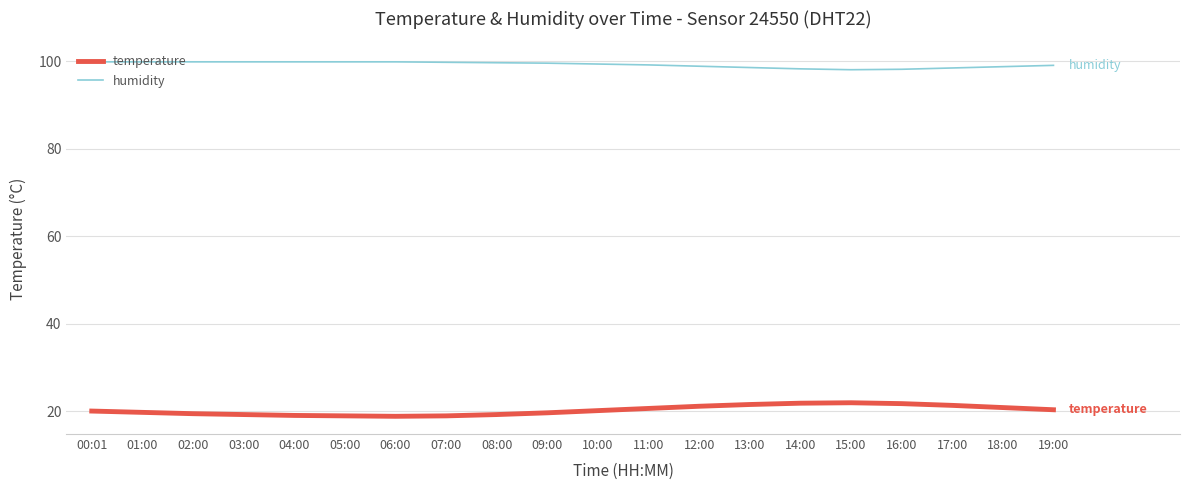

What is the greatest value displayed?

99.9